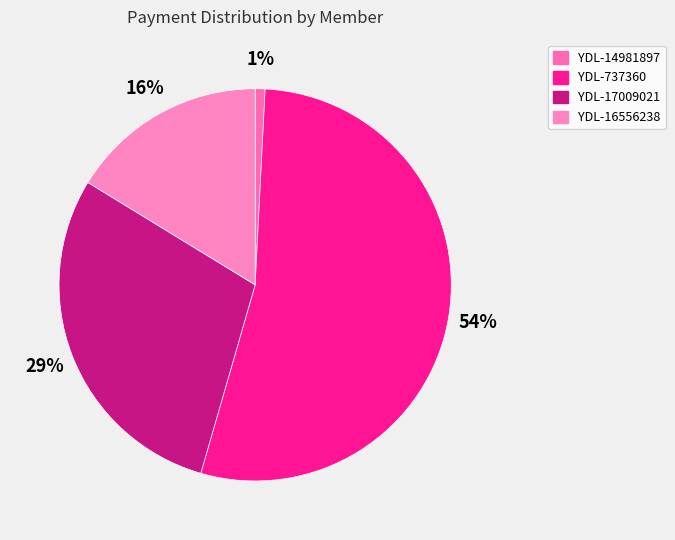

Which category has the biggest portion of the pie?

YDL-737360